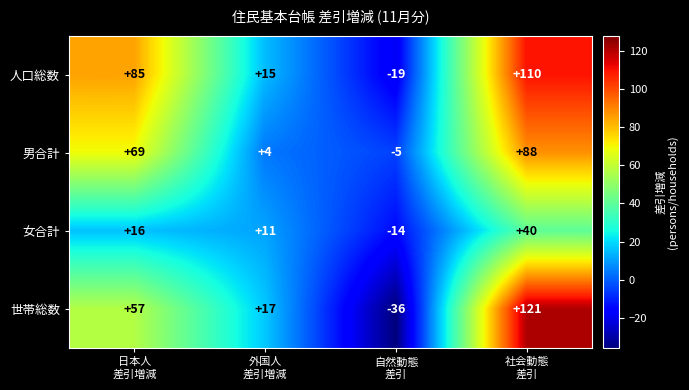

Rank the series by their maximum value, from lowest to highest.

女合計, 男合計, 人口総数, 世帯総数